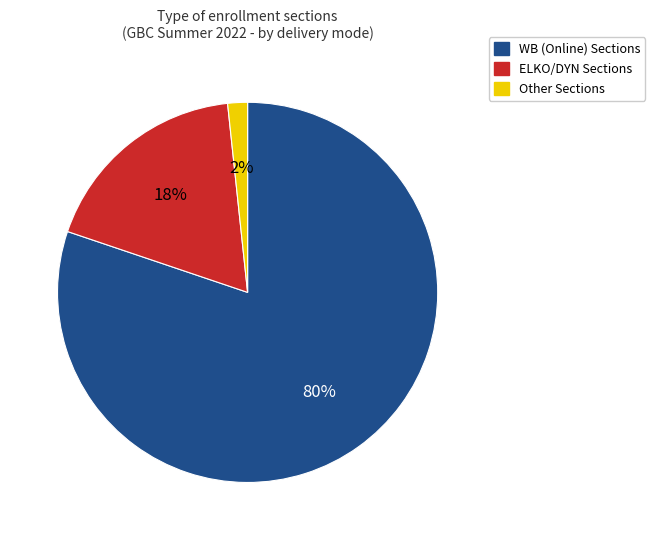

Which has a higher value, WB (Online) Sections or ELKO/DYN Sections?

WB (Online) Sections